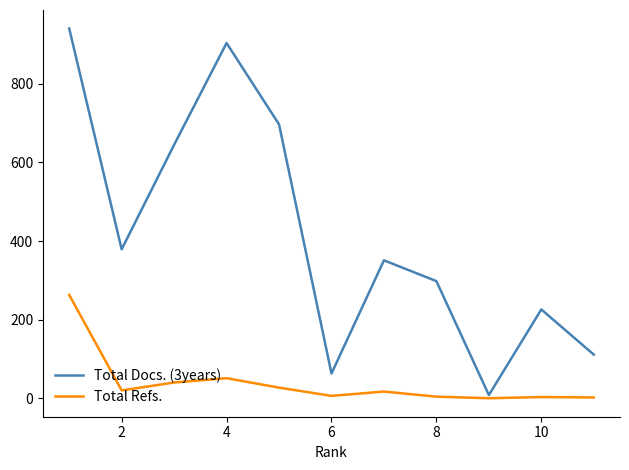

Does the chart display data point markers on the line(s)?

No